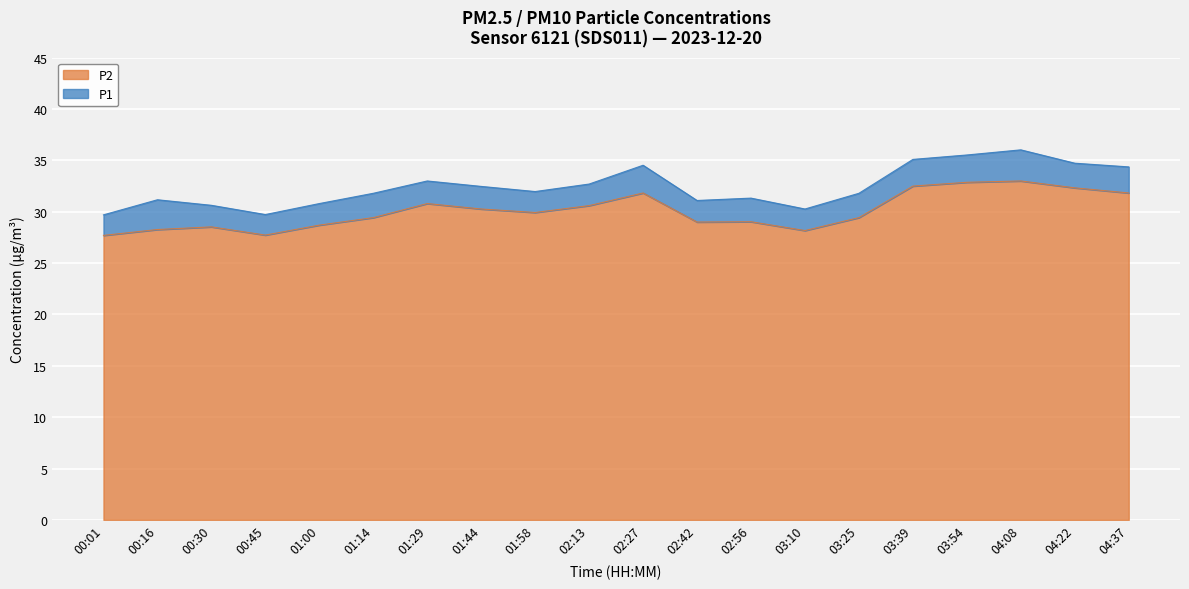

Reading right to left, extract all data points from this chart.

P1: 04:37=34.4	04:22=34.7	04:08=36.0	03:54=35.5	03:39=35.1	03:25=31.8	03:10=30.3	02:56=31.3	02:42=31.1	02:27=34.5	02:13=32.7	01:58=32.0	01:44=32.5	01:29=33.0	01:14=31.8	01:00=30.8	00:45=29.7	00:30=30.6	00:16=31.2	00:01=29.7
P2: 04:37=31.8	04:22=32.3	04:08=33.0	03:54=32.9	03:39=32.5	03:25=29.4	03:10=28.2	02:56=29.0	02:42=29.0	02:27=31.8	02:13=30.6	01:58=29.9	01:44=30.3	01:29=30.8	01:14=29.4	01:00=28.7	00:45=27.7	00:30=28.5	00:16=28.3	00:01=27.7